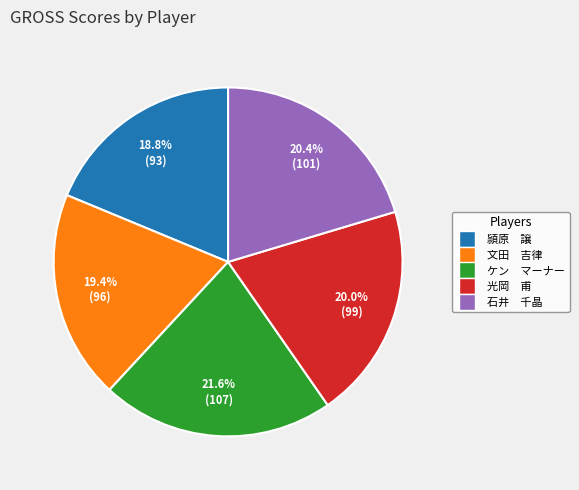

Is there any slice that represents more than half of the pie?

No